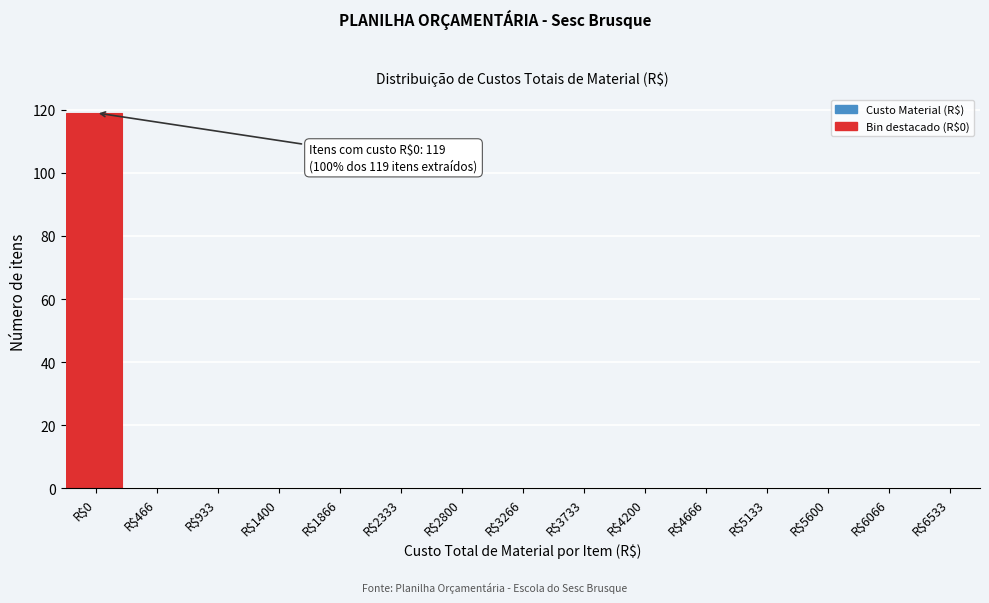

Is it true that the value at R$3266 is 0?

True